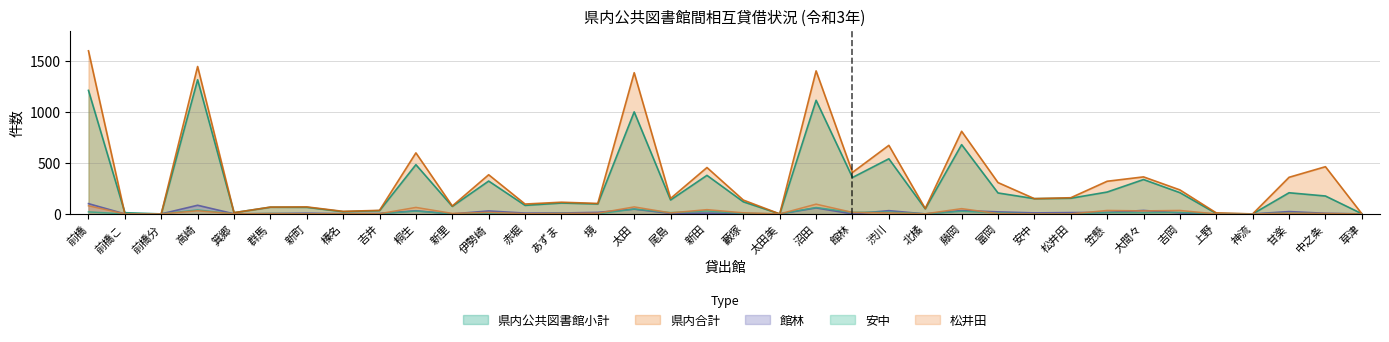

Which category has the highest value in the 県内合計 series?

前橋